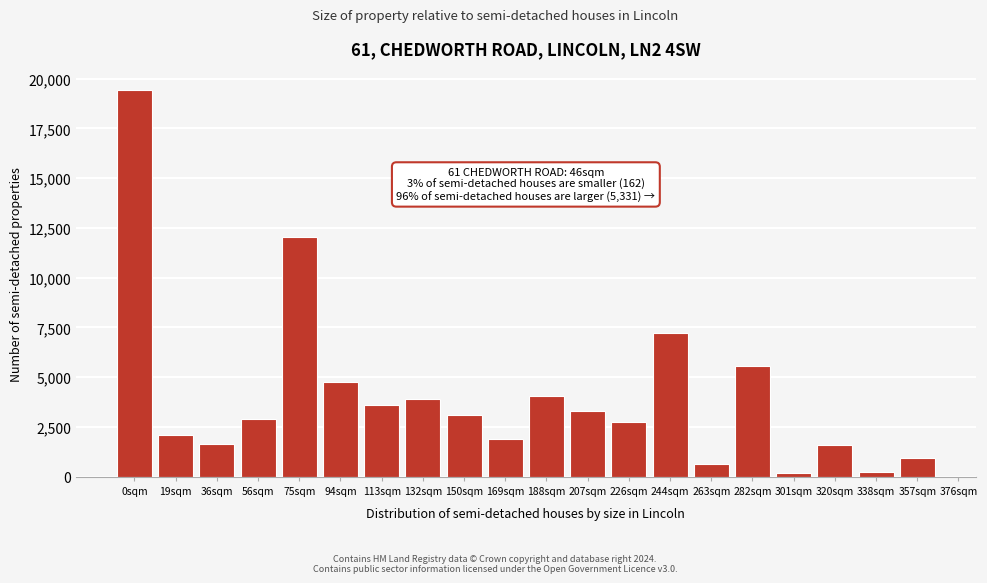

What is the difference between the maximum and minimum values?

19228